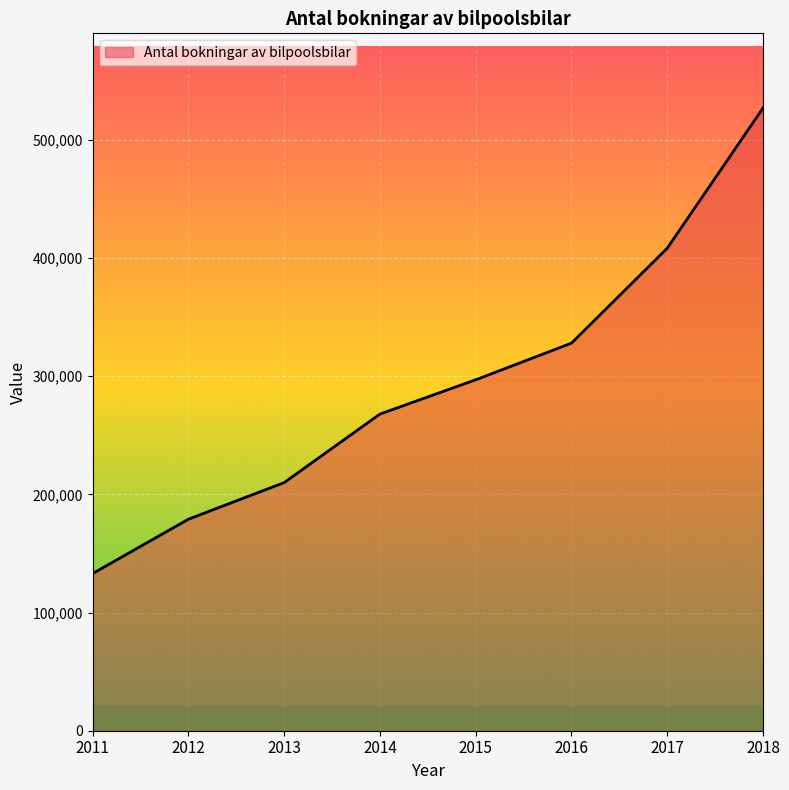

Is it true that the value at 2012 is 36795?

False